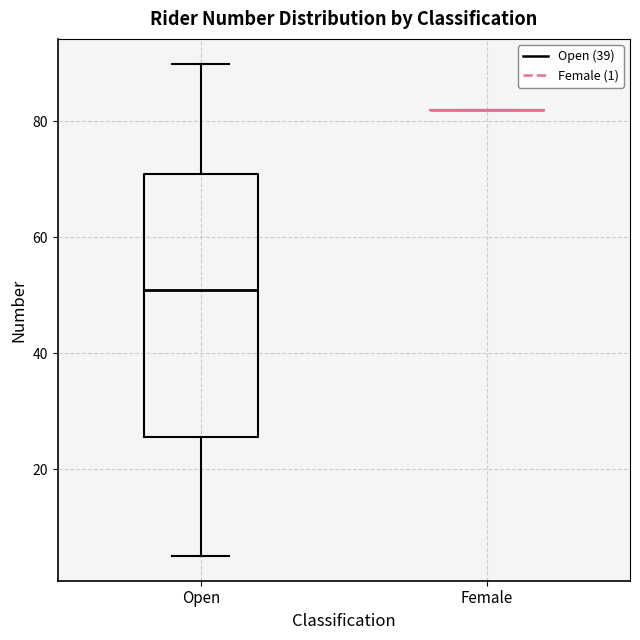

Reading left to right, read every box against the y-axis: the position of its median line, the range the box covers, and the ends of its whiskers. The values are not printed on the chart, so give them approximately, as read against the axis.

Open: median 52, box 26 to 72, whiskers 6 to 90
Female: box collapsed to a line at 82, whiskers 82 to 82